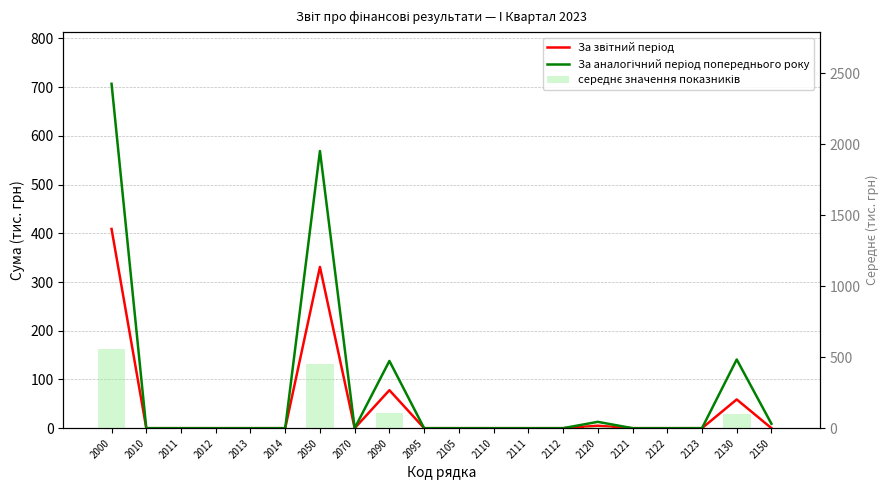

List the series in order of their peak value, lowest first.

За звітний період, середнє значення показників, За аналогічний період попереднього року